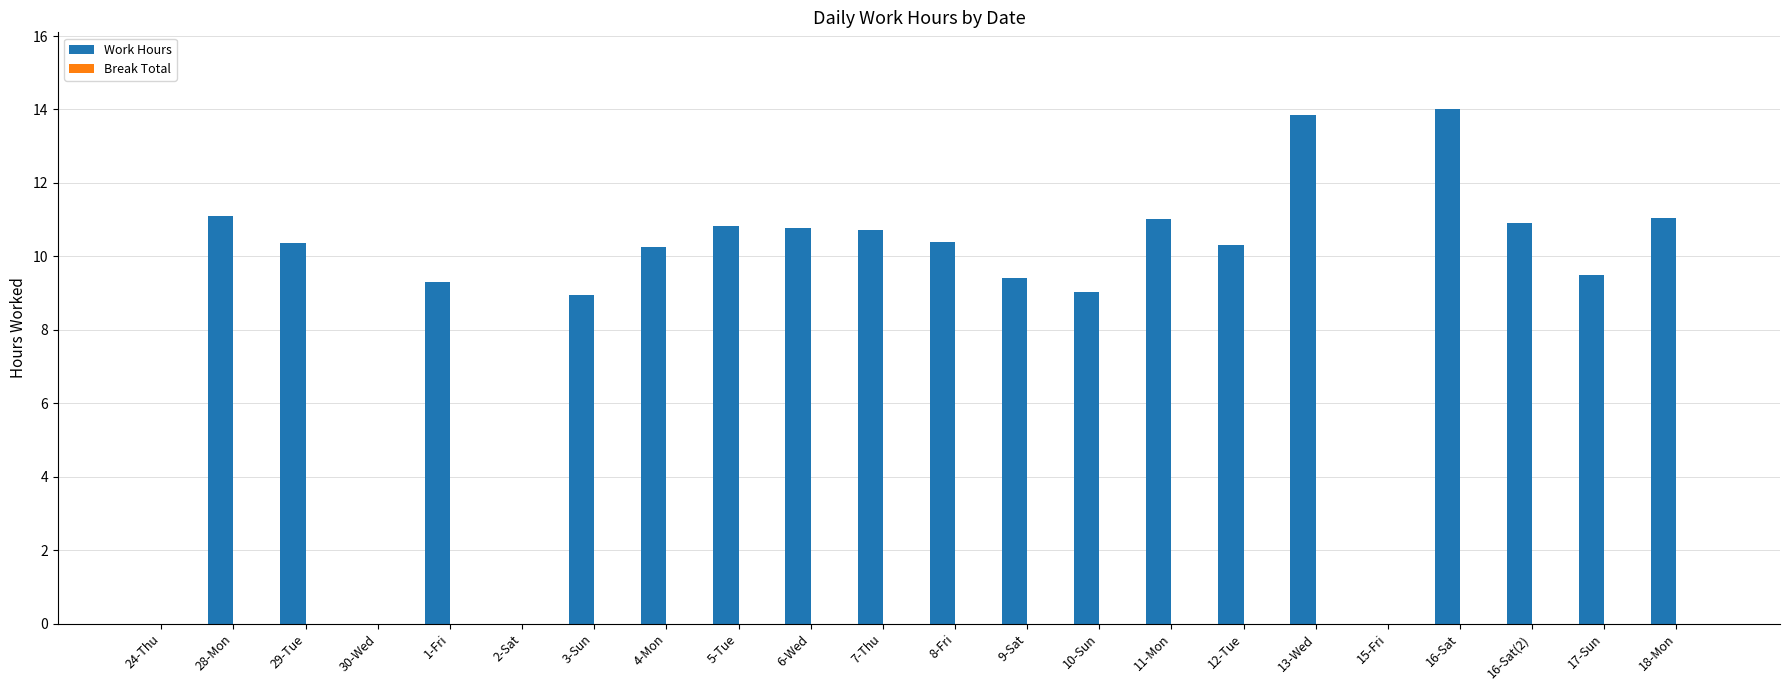

Where does the data first go above 10?

28-Mon